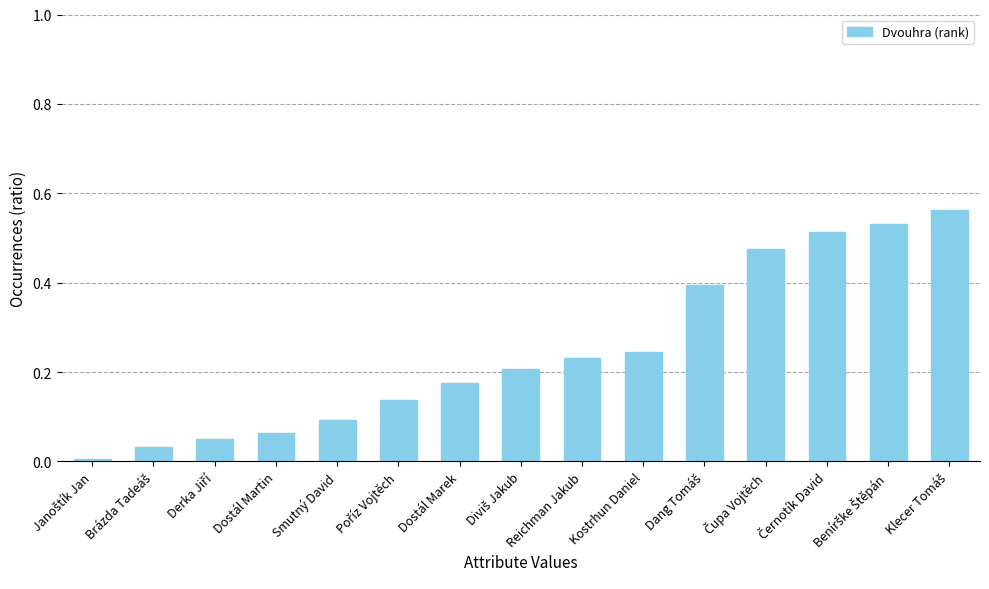

What is the label of the 4th bar from the left?

Dostál Martin